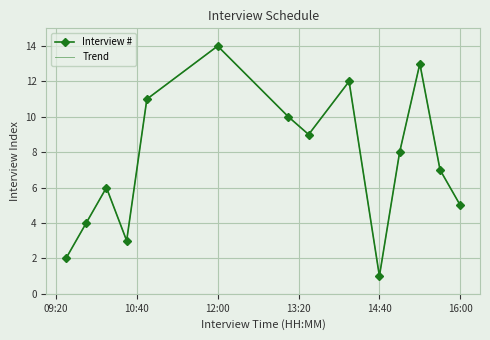

How many interior local valleys does the Trend series have?

3